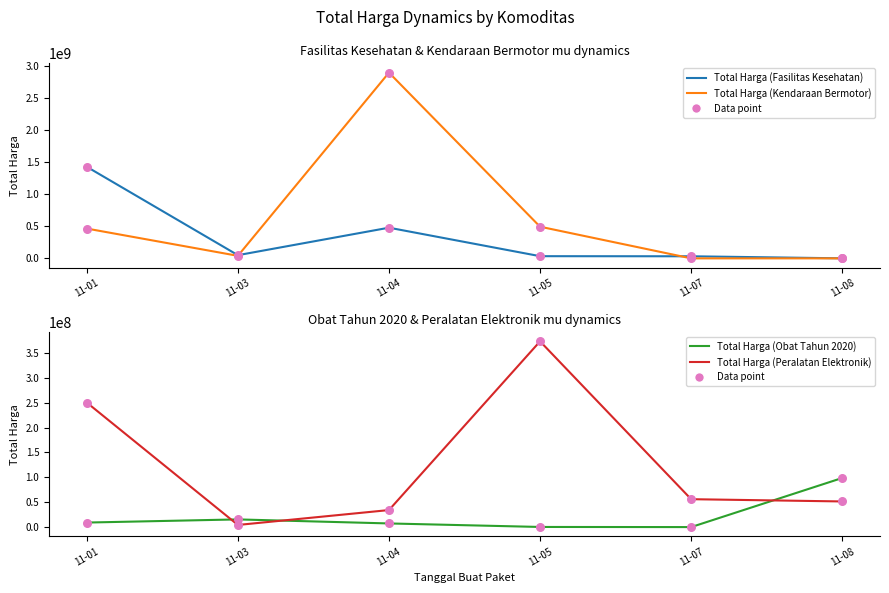

At how many categories does at least one series exceed 2712707220?

1